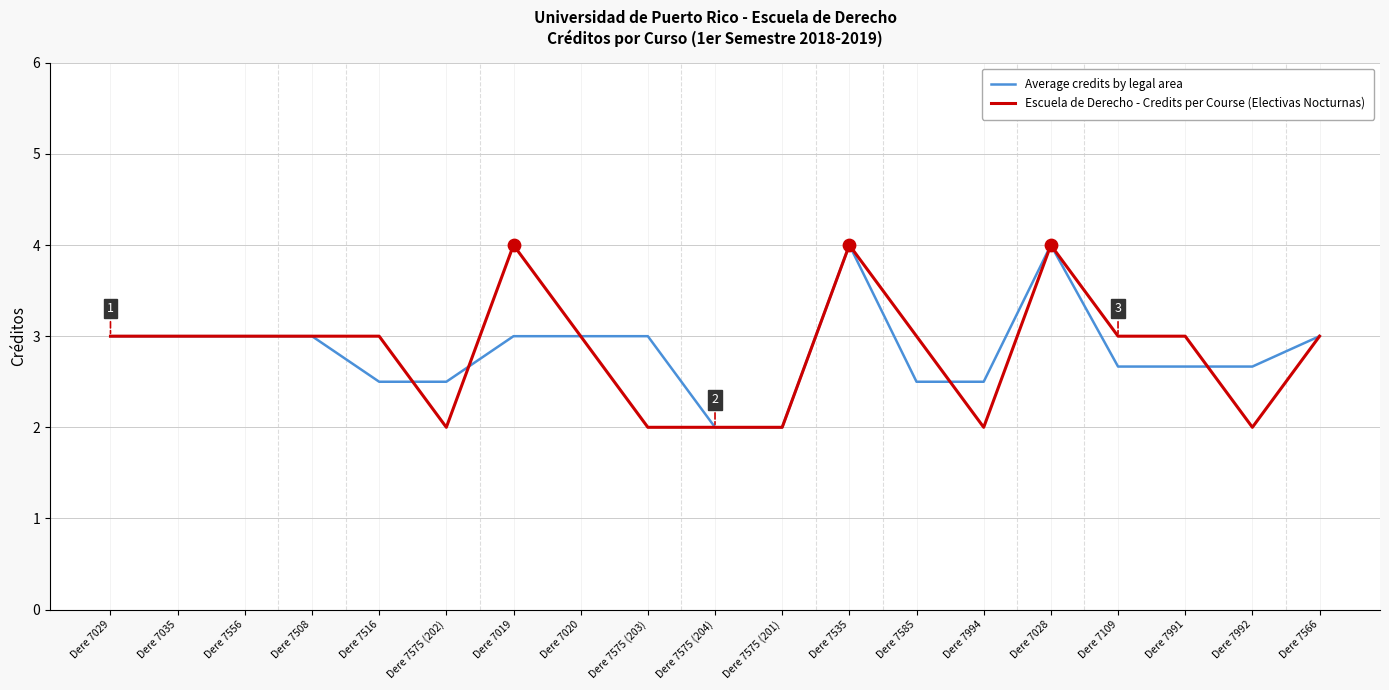

Between Dere 7575 (203) and Dere 7575 (201), which series saw the biggest shift?

Average credits by legal area